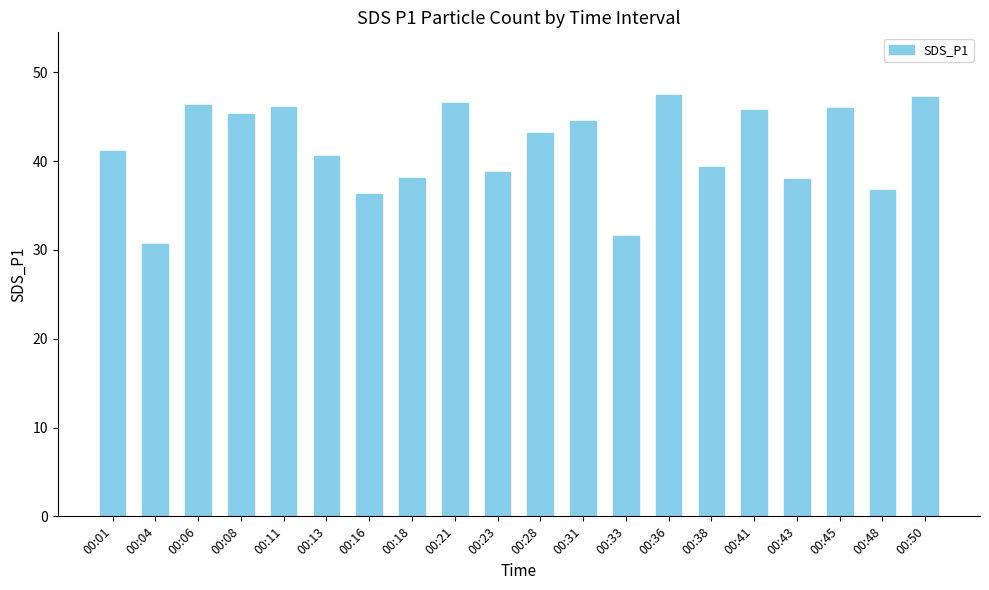

What is the difference between the values at 00:31 and 00:13?

4.0